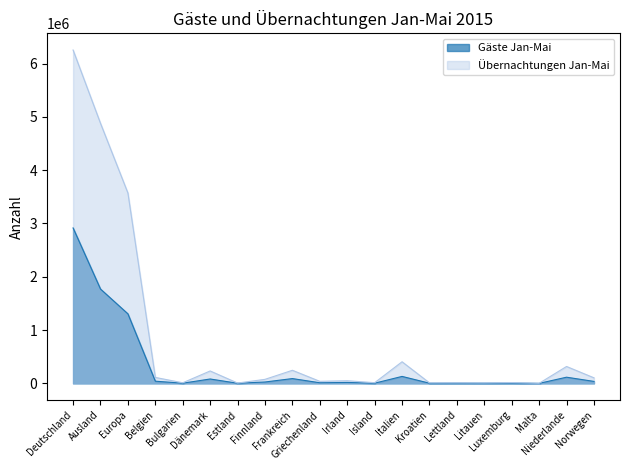

What is the total value across all series at Estland?

9387